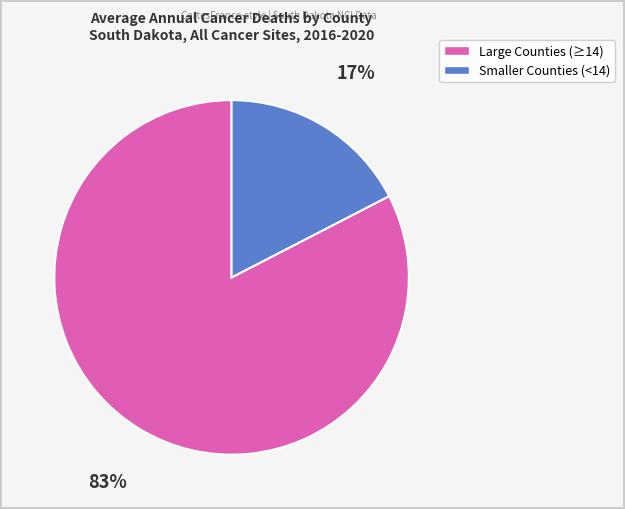

Does any single category account for the majority?

Yes